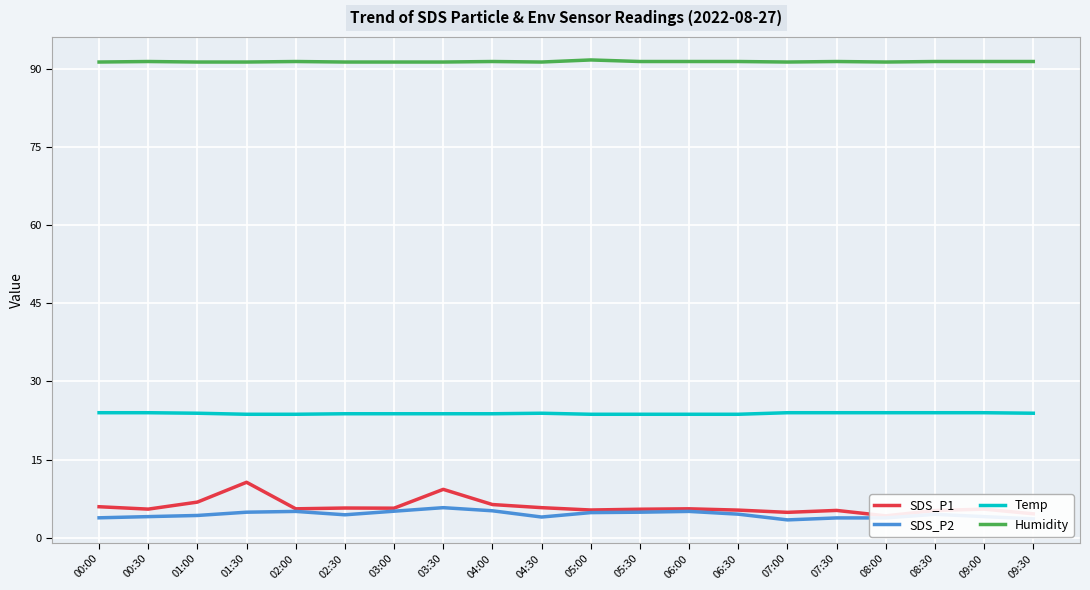

Which series has the widest spread of values?

SDS_P1